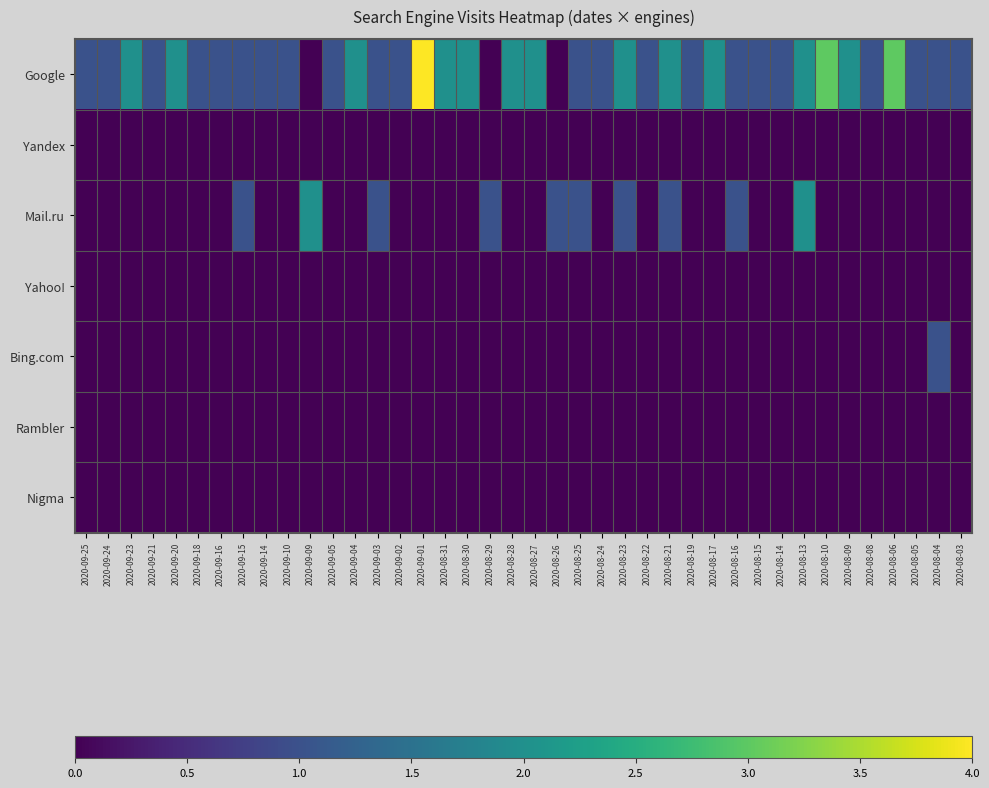

What is the greatest value displayed?

4